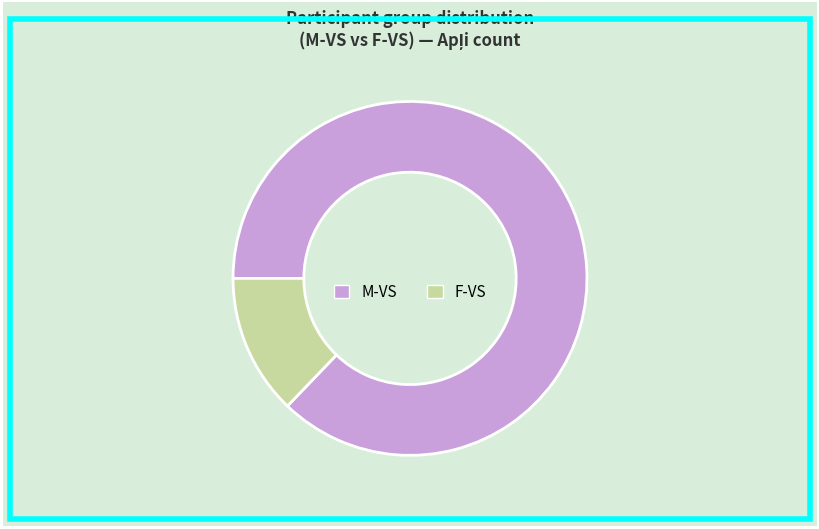

Approximately how many times larger is the value at M-VS compared to F-VS?

6.8